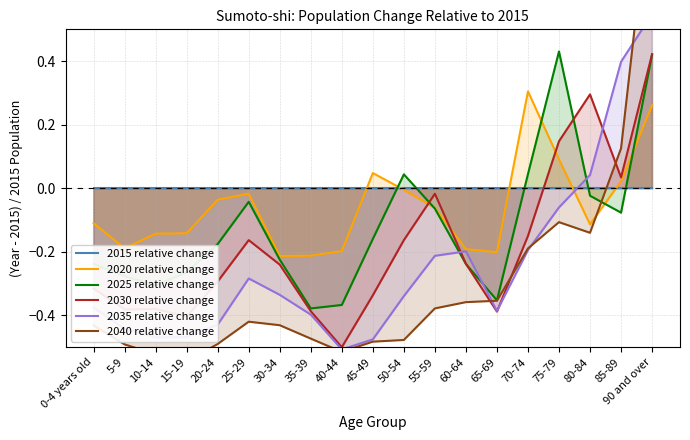

Which category has the highest value in the 2020 relative change series?

70-74